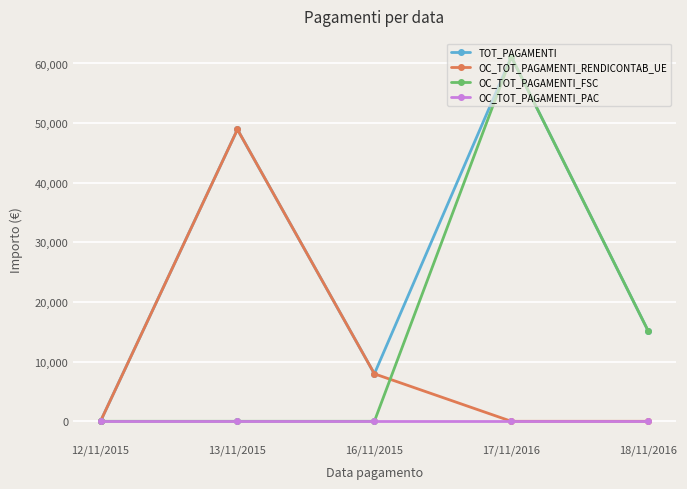

List the labels in order of TOT_PAGAMENTI value, largest first.

17/11/2016, 13/11/2015, 18/11/2016, 16/11/2015, 12/11/2015